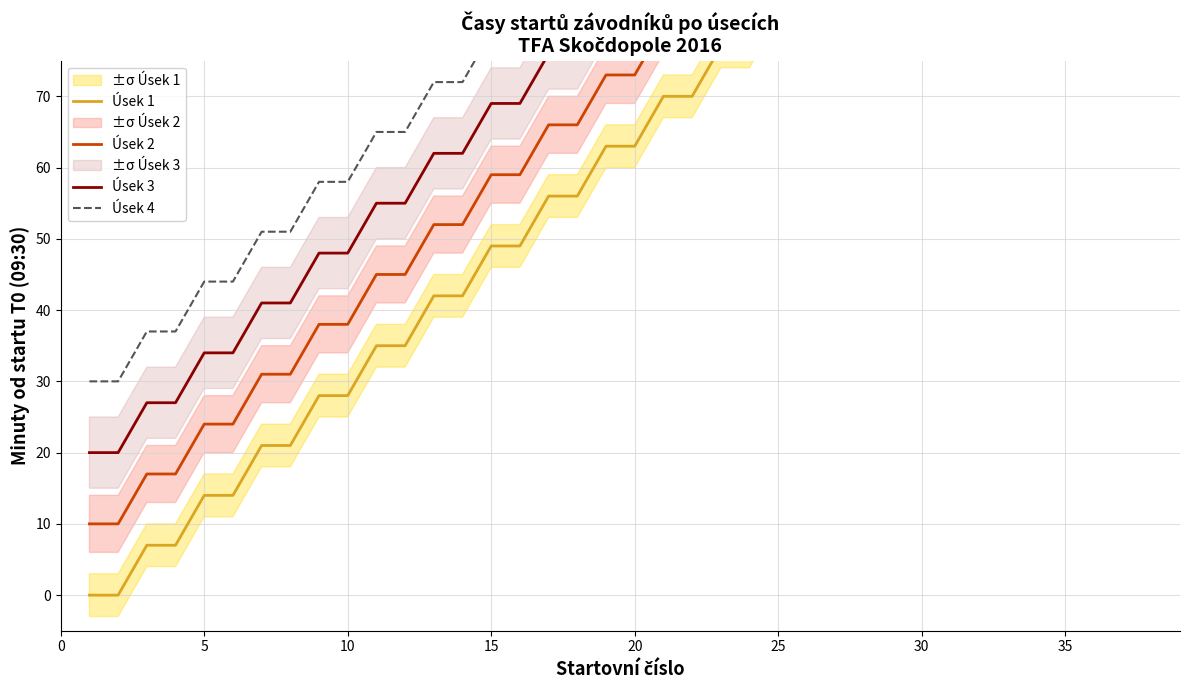

Which series has the largest range (max minus min)?

Úsek 1